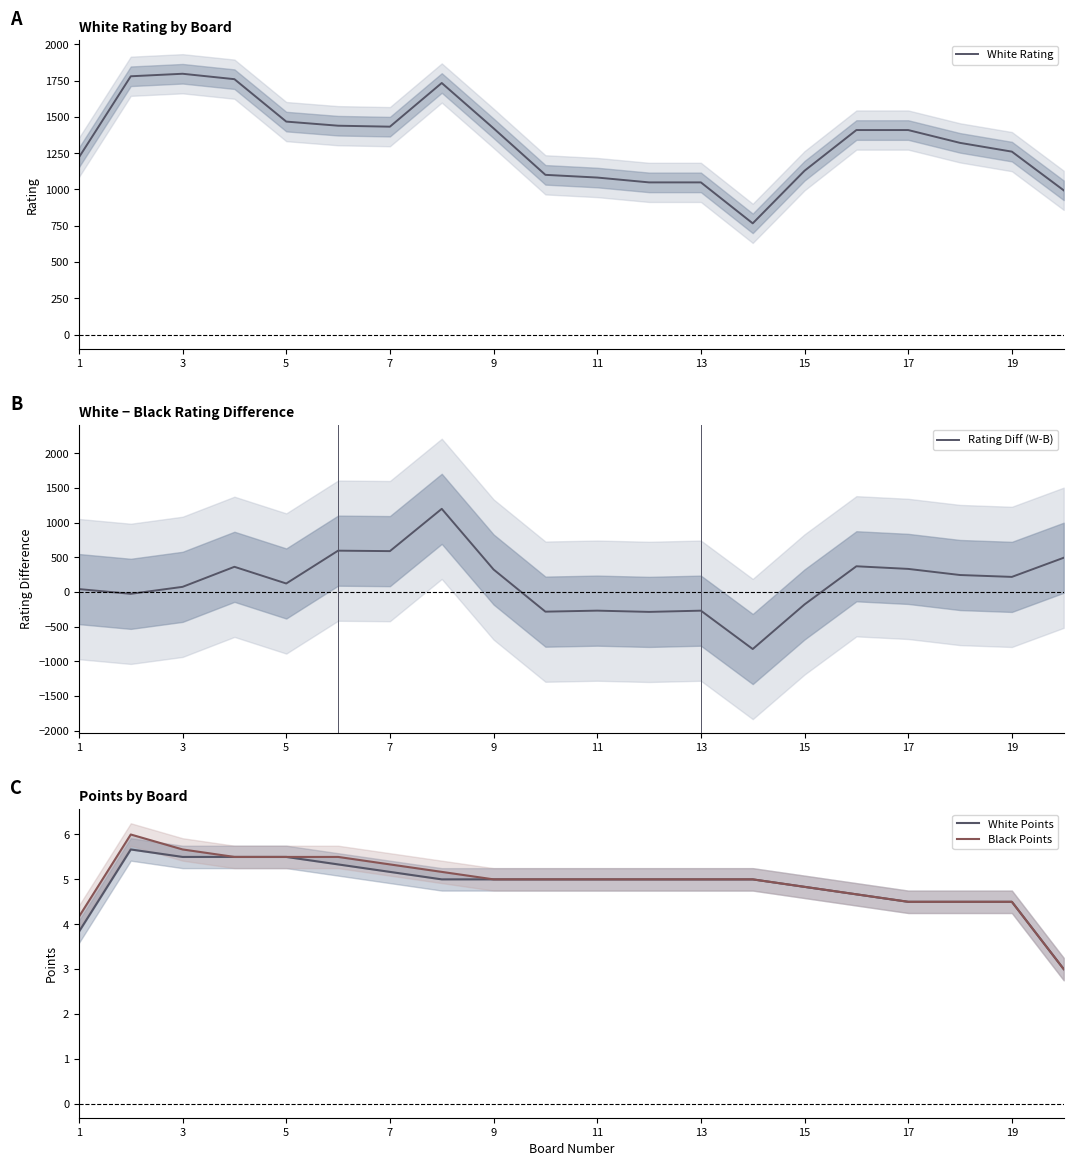

True or false: Black Points and White Rating intersect in this chart.

False